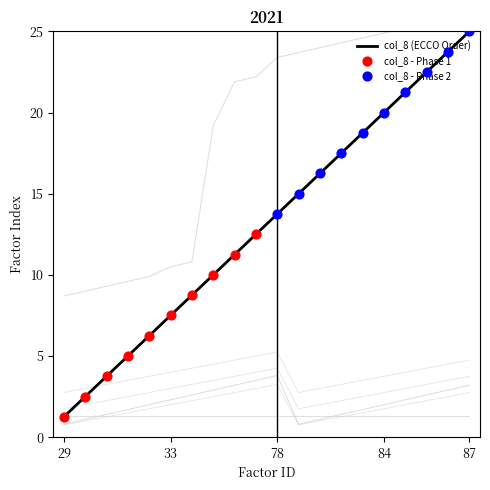

At which label does col_8 (ECCO Order) first exceed 13?

78